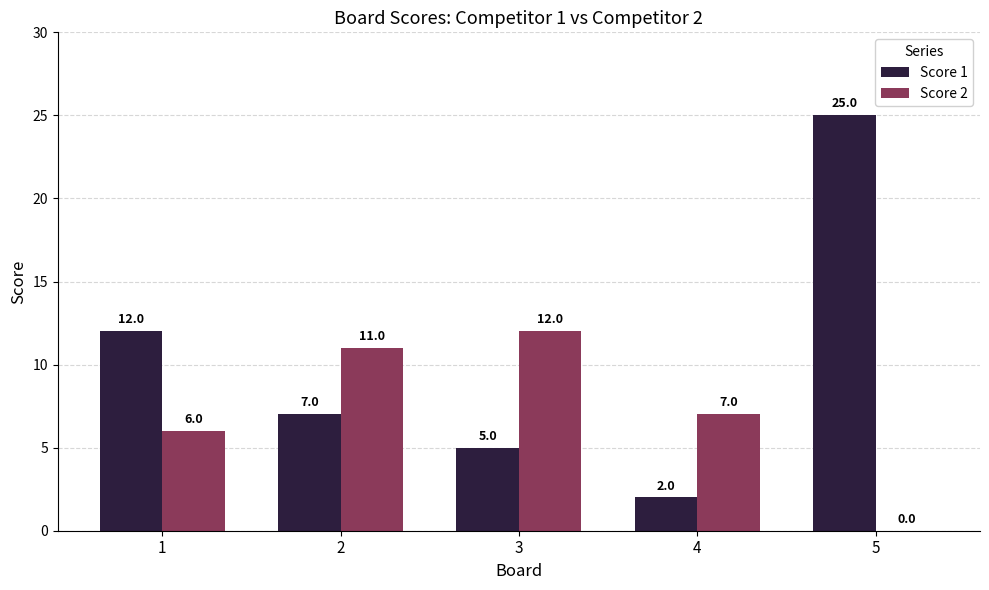

Is the value of Score 1 at 1 greater than the value of Score 2 at 2?

Yes